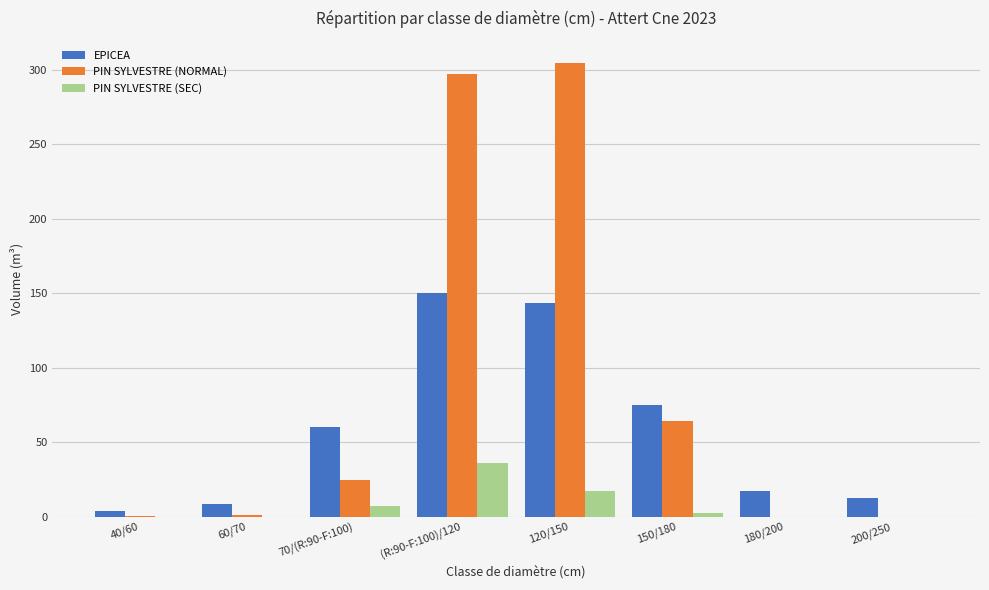

Between 70/(R:90-F:100) and 180/200, which series saw the biggest shift?

EPICEA